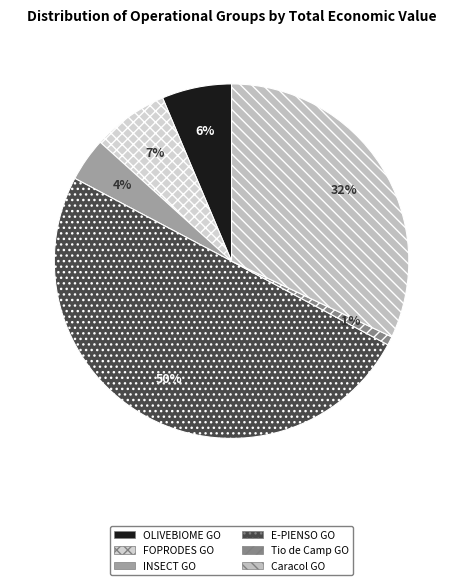

Is it true that FOPRODES GO is 1% of the pie?

False